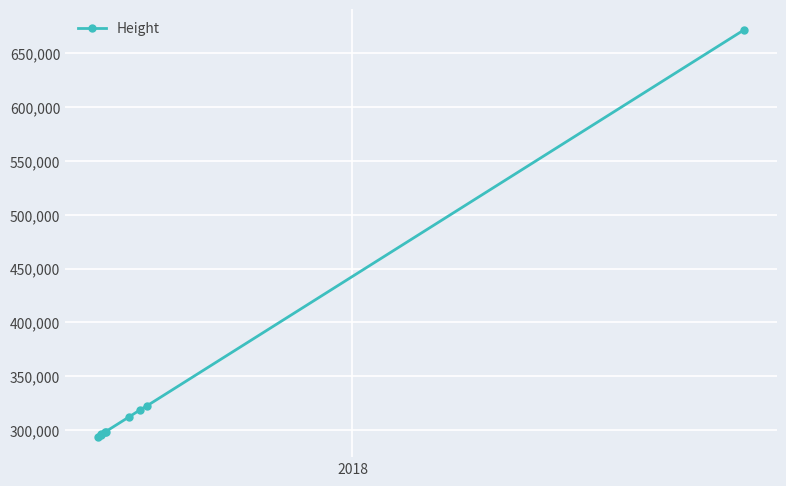

What is the smallest value displayed?

293751